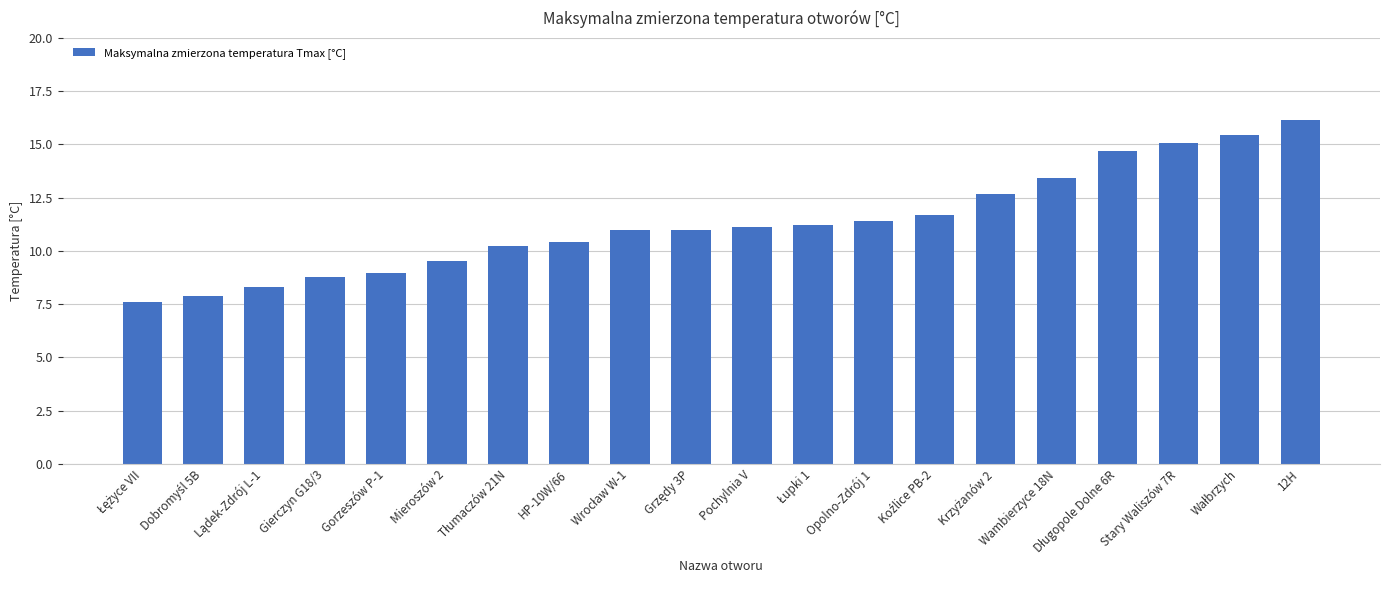

What is the smallest value displayed?

7.6